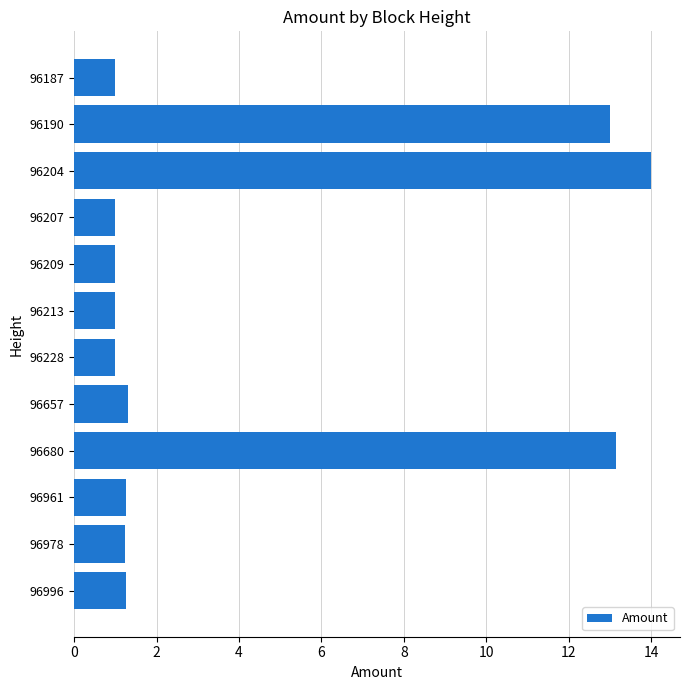

What is the approximate value at 96228?

1.0